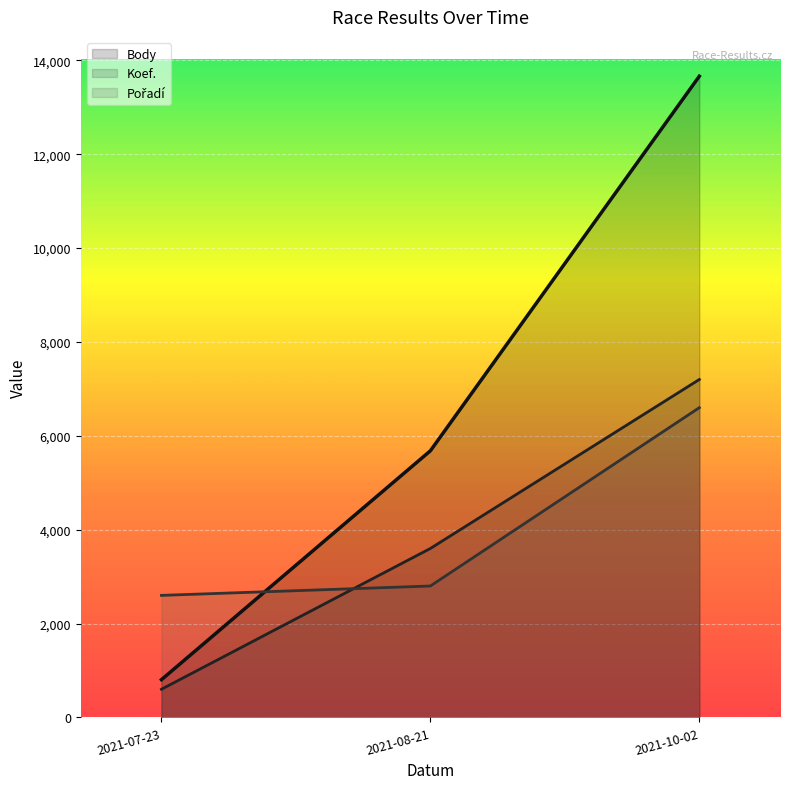

What position from the right is 2021-07-23?

3